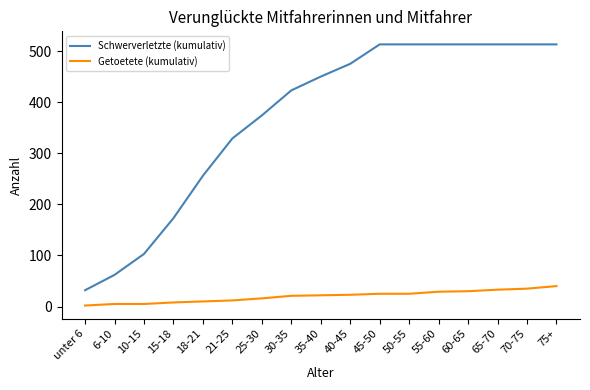

Does the chart display data point markers on the line(s)?

No